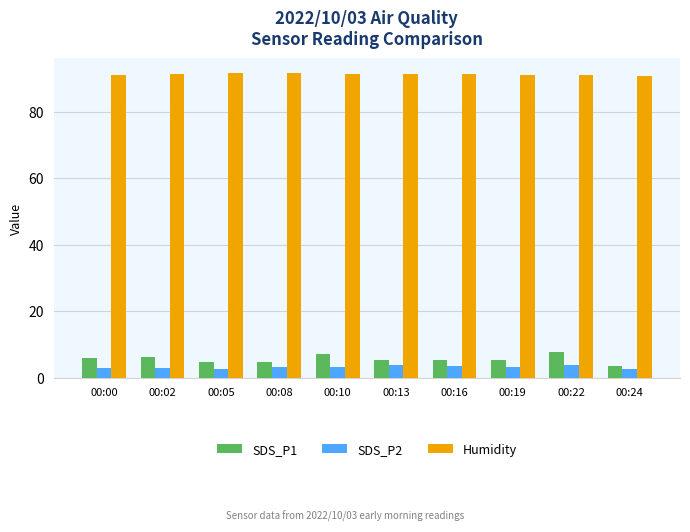

At 00:10, list the series in order from largest to smallest.

Humidity, SDS_P1, SDS_P2